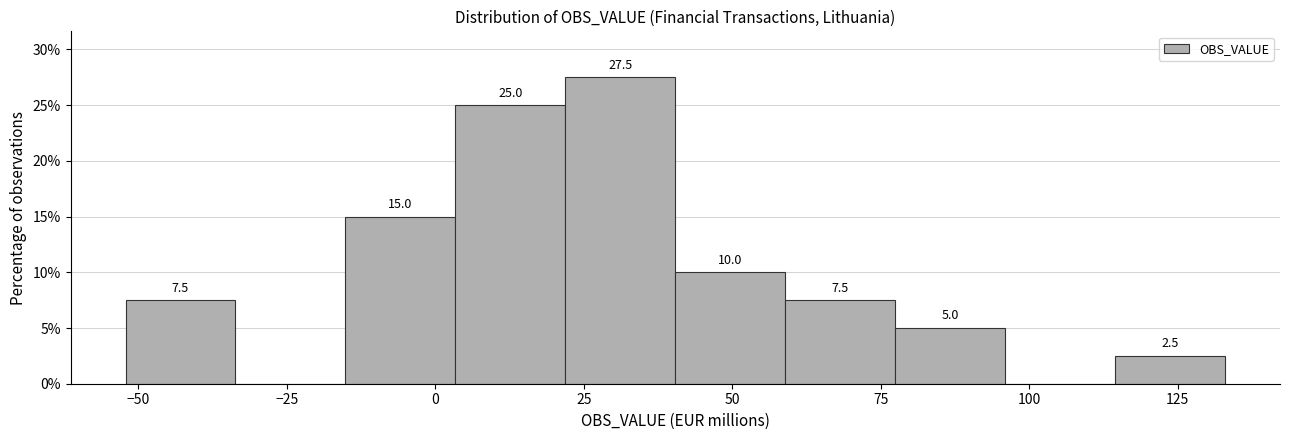

Read against the x-axis, roughly where is the centre of the tallest bar?

30